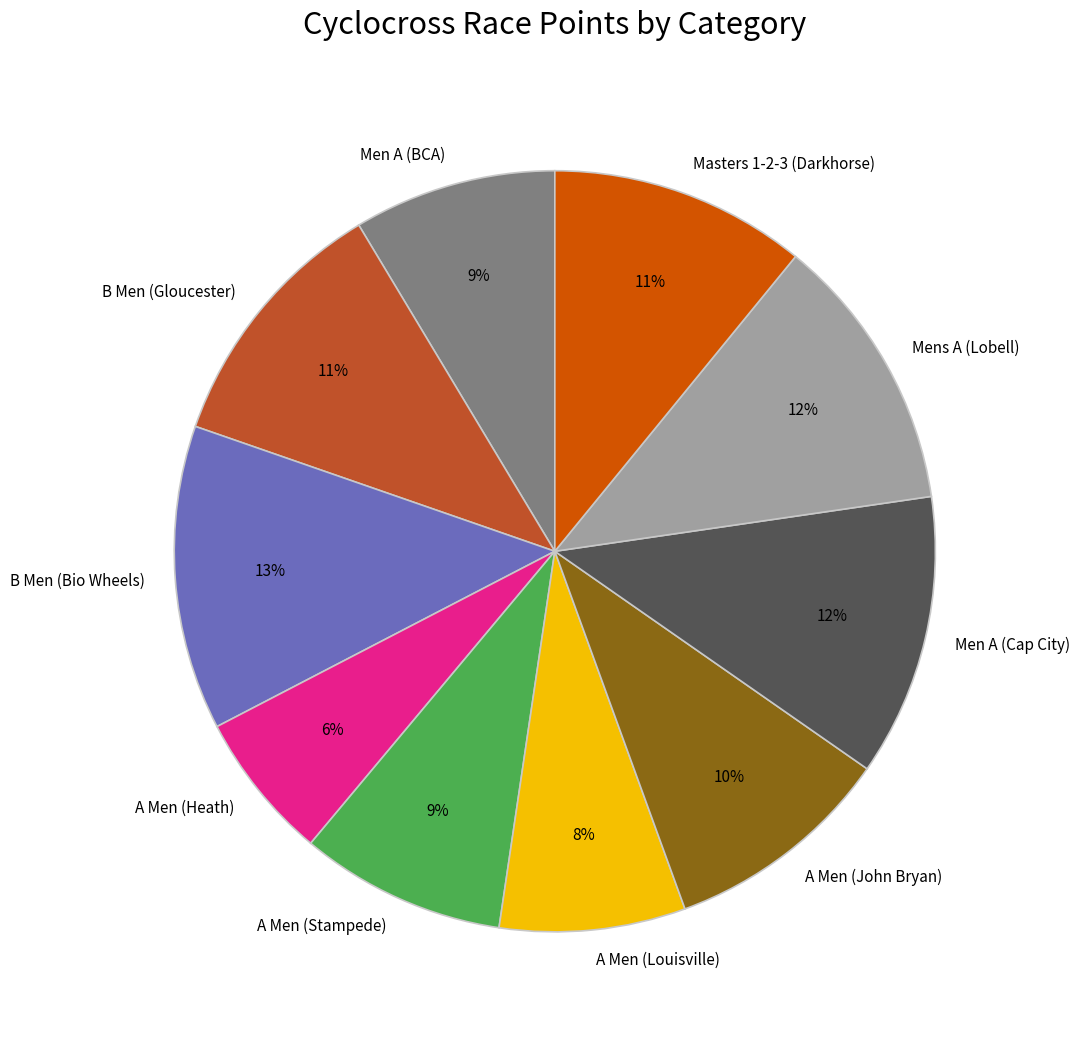

What is the largest slice in the pie chart?

B Men (Bio Wheels)